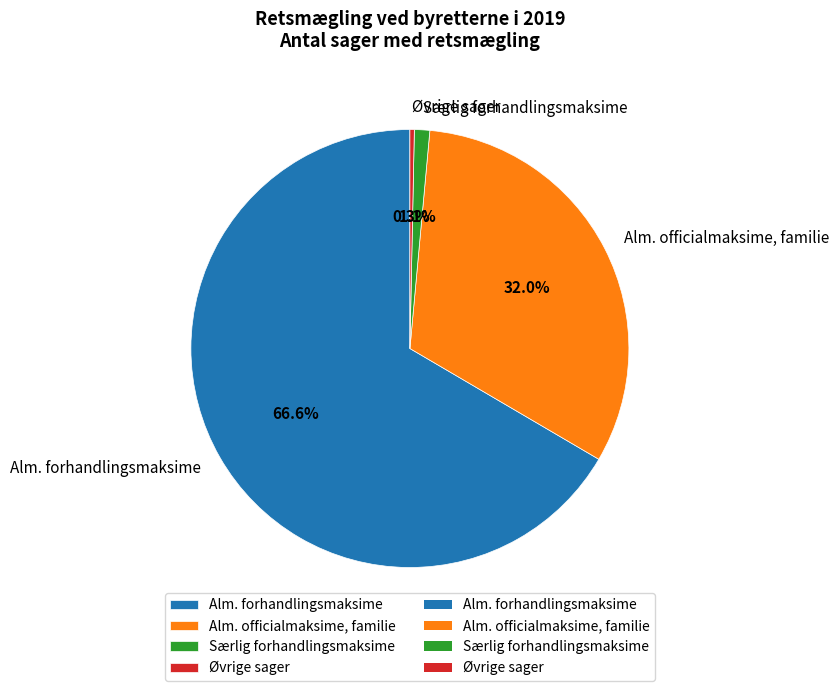

Count the number of slices in the pie.

4